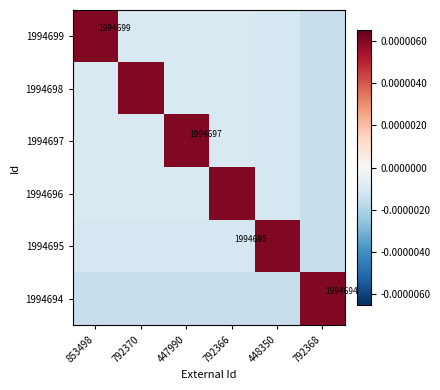

True or false: 1994694 has a value of 629326.8 at 792368.

False